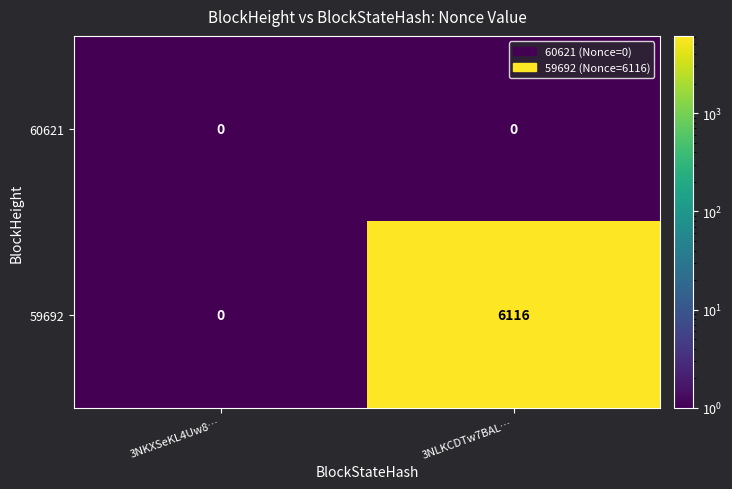

How many positive values does the 59692 series have?

1